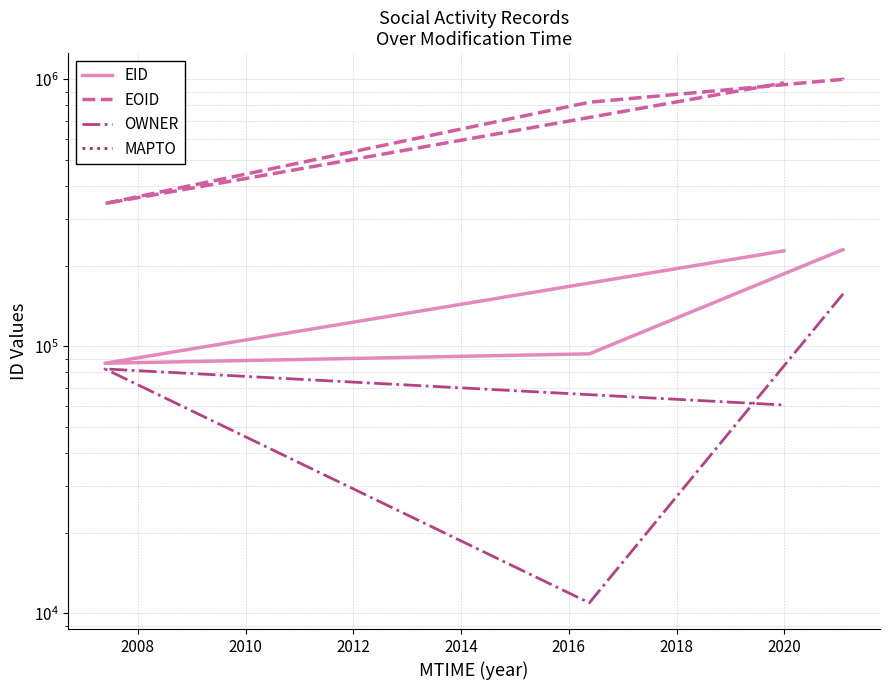

What are all the series names shown in the legend?

EID, EOID, OWNER, MAPTO